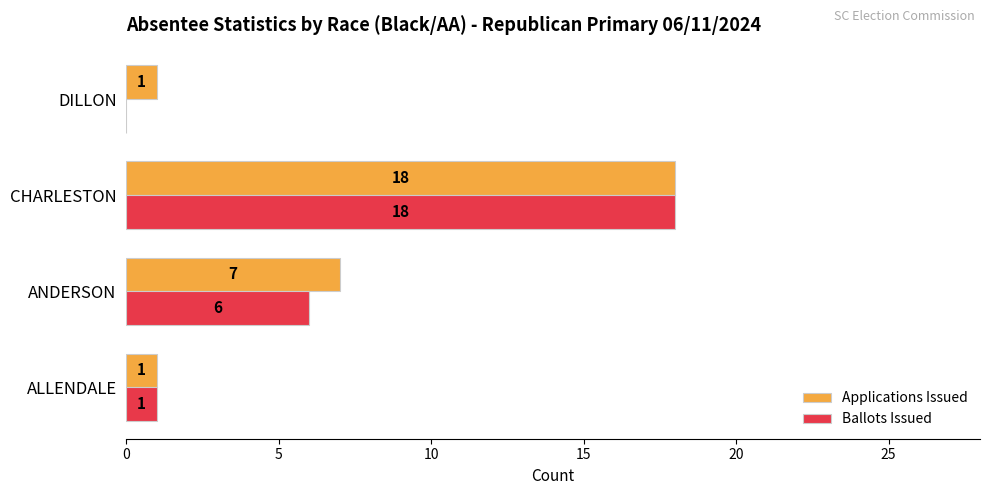

The value of Ballots Issued at ANDERSON is 6. True or false?

True